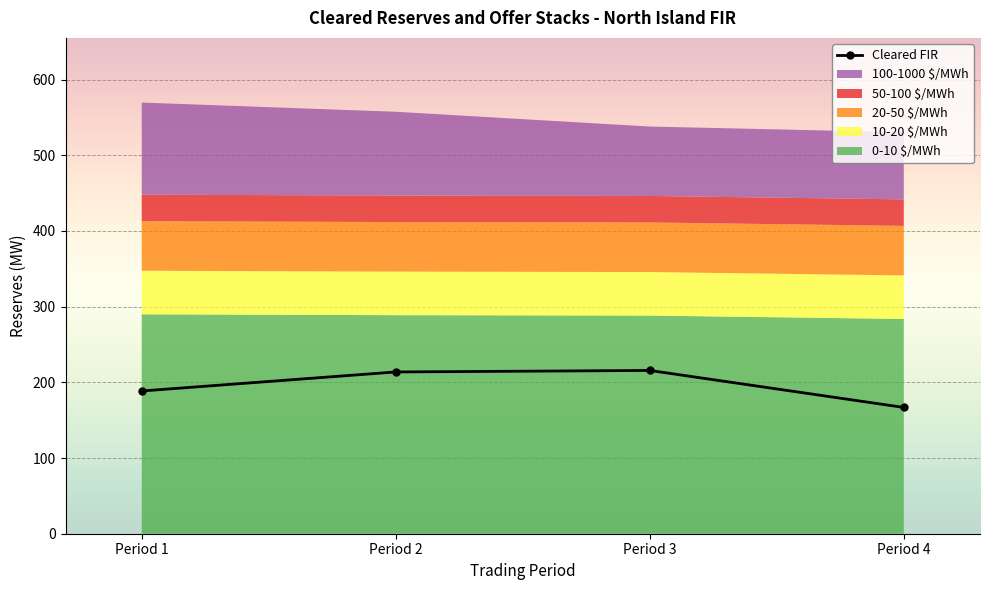

How many data points does each series have?

4